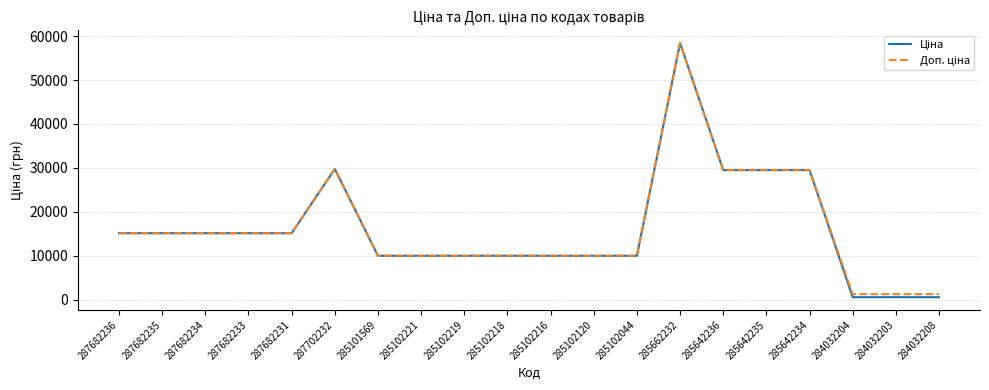

What is the maximum value shown in the chart?

58426.5